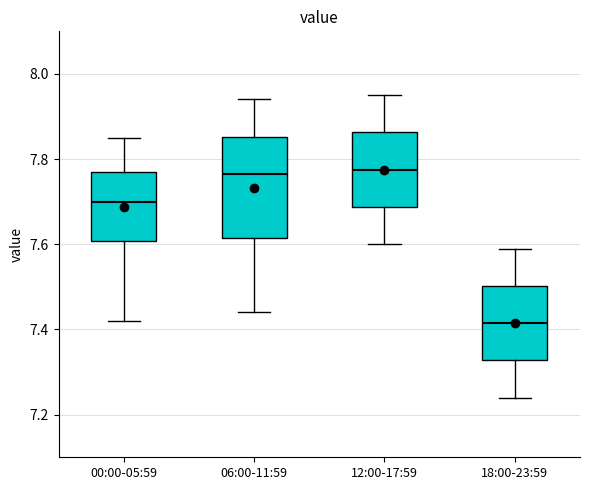

Reading left to right, read every box against the y-axis: the position of its median line, the range the box covers, and the ends of its whiskers. The values are not printed on the chart, so give them approximately, as read against the axis.

00:00-05:59: median 7.70, box 7.60 to 7.78, whiskers 7.42 to 7.86
06:00-11:59: median 7.76, box 7.62 to 7.86, whiskers 7.44 to 7.94
12:00-17:59: median 7.78, box 7.68 to 7.86, whiskers 7.60 to 7.96
18:00-23:59: median 7.42, box 7.32 to 7.50, whiskers 7.24 to 7.60